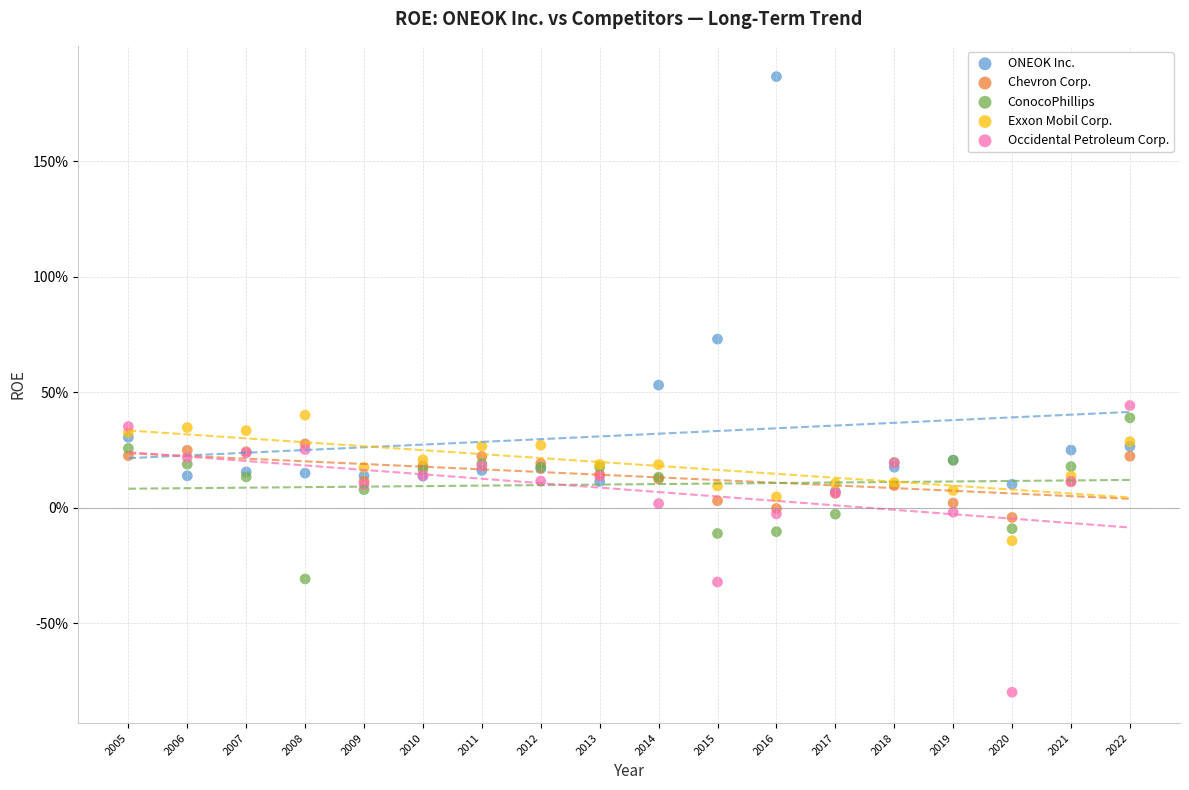

Which series reaches the minimum Y coordinate?

Occidental Petroleum Corp.